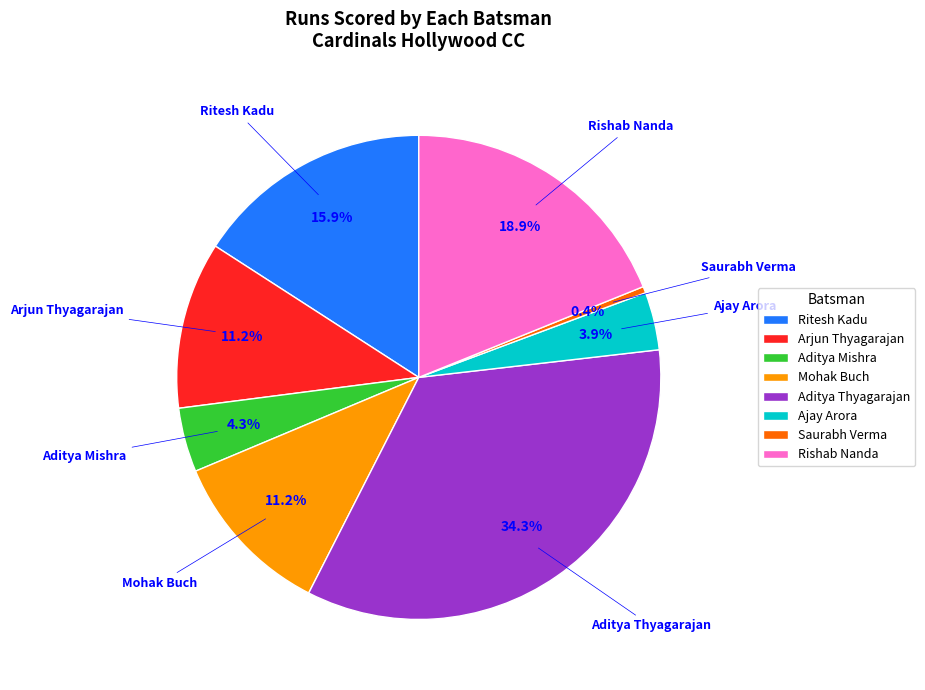

Does Aditya Mishra account for over 50% of the chart?

No